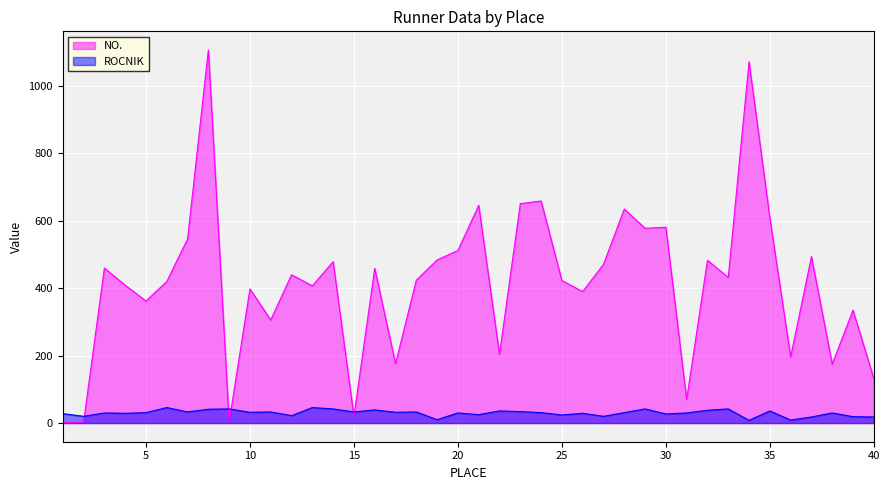

Rank the series by their average value, from lowest to highest.

ROCNIK, NO.